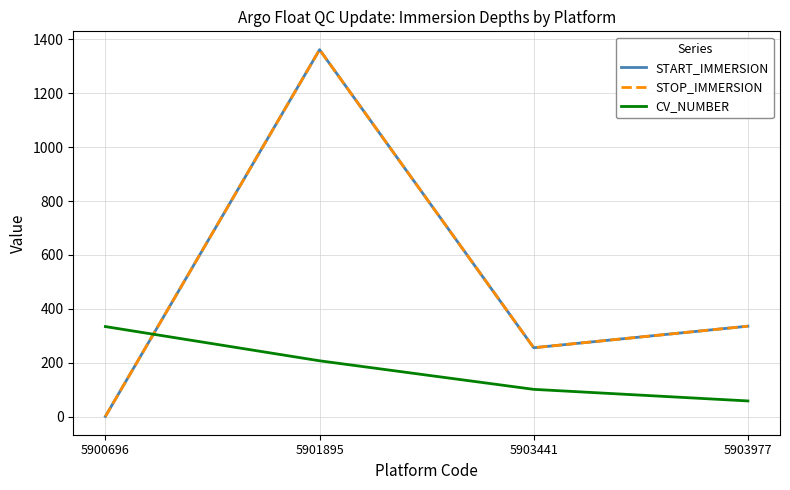

What is the difference between the maximum and second lowest values in the STOP_IMMERSION series?

1106.1